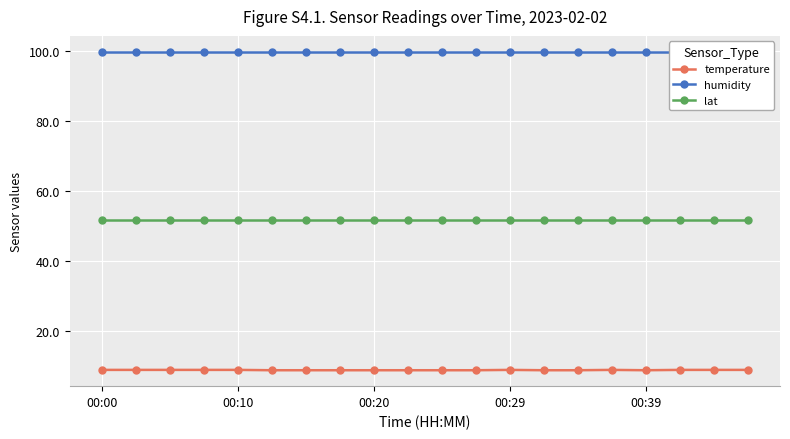

What is the value of the humidity point at the 12th from the left?

99.9